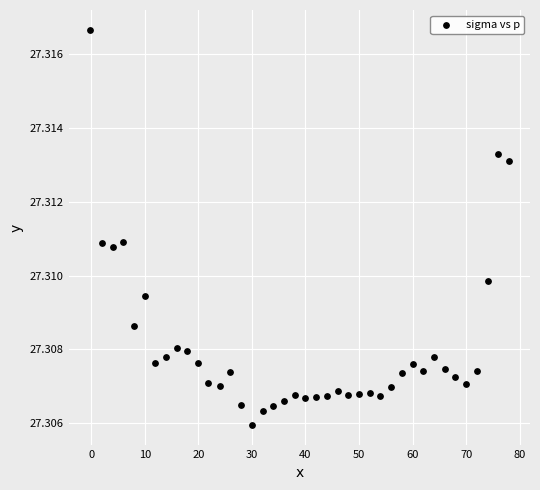

What is the range of X values (max minus min)?

78.2